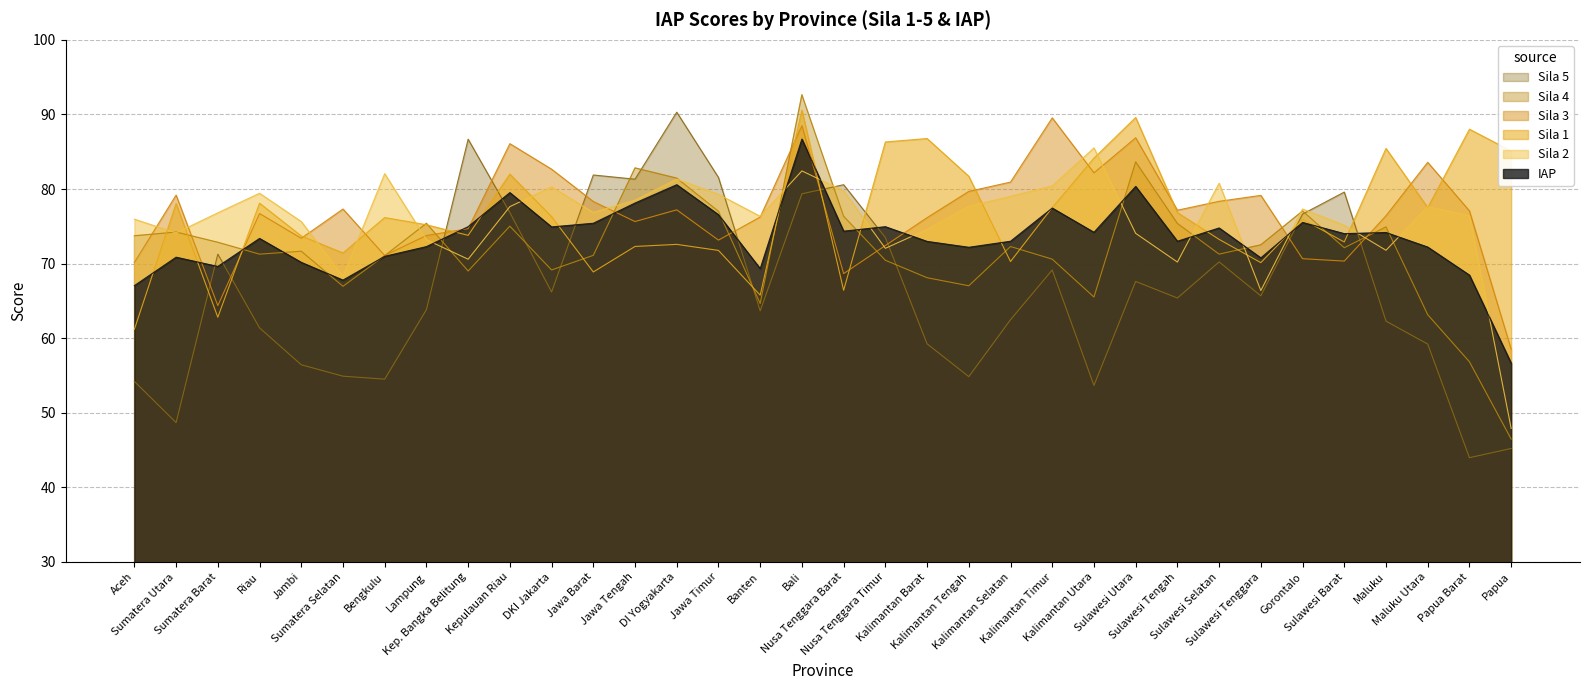

The value of Sila 4 at Maluku is 74.9. True or false?

True